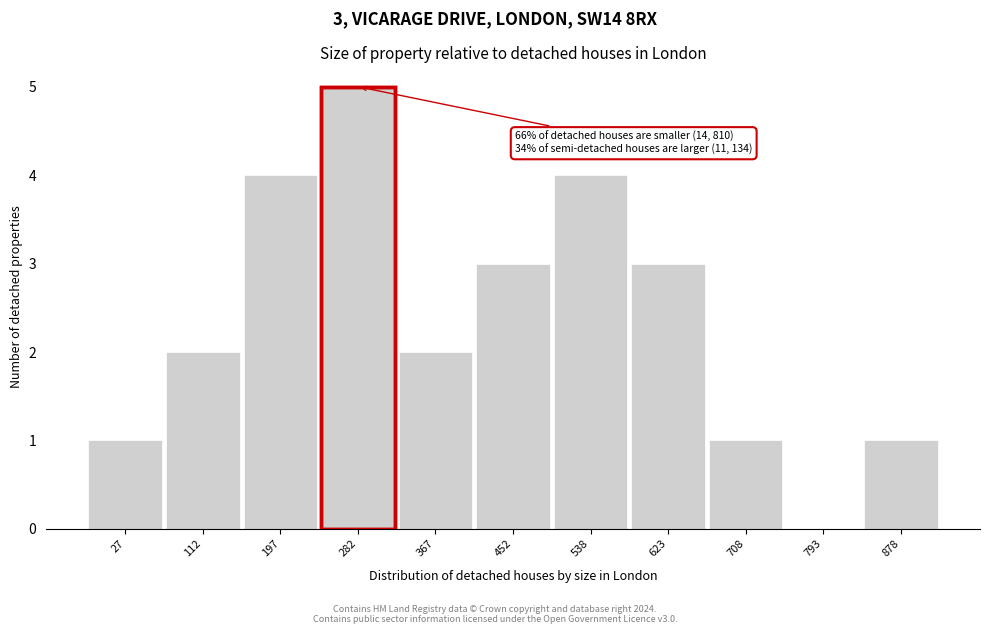

Reading right to left, transcribe all the data shown in this chart.

878=1	793=0	708=1	623=3	538=4	452=3	367=2	282=5	197=4	112=2	27=1